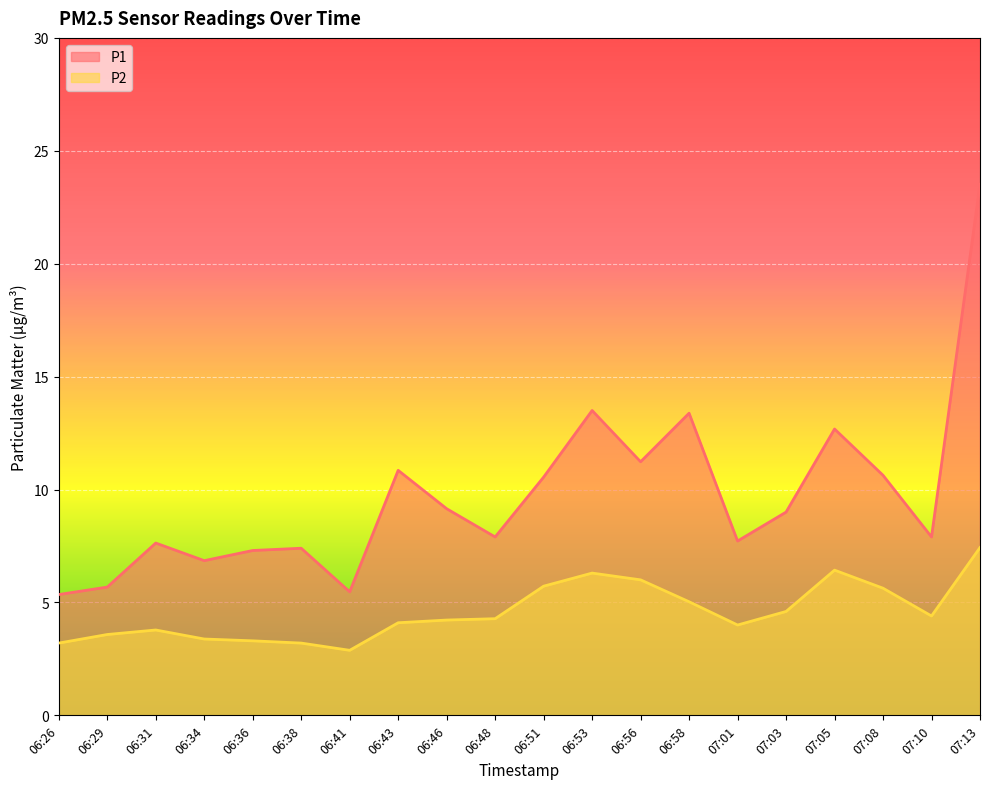

How many interior local peaks does the P2 series have?

3